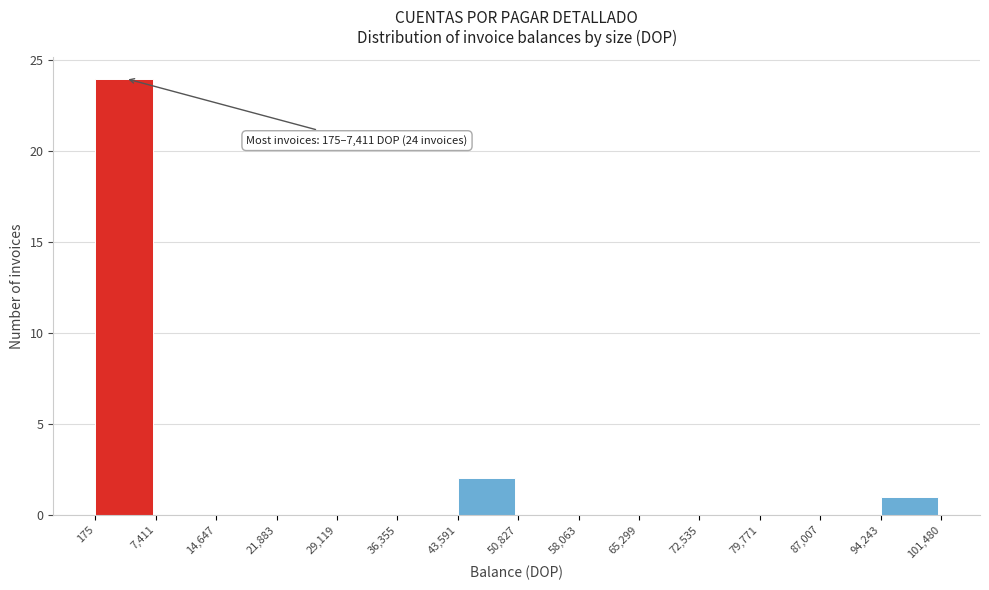

Over which range of the x-axis is the bar tallest?

175 to 7,411